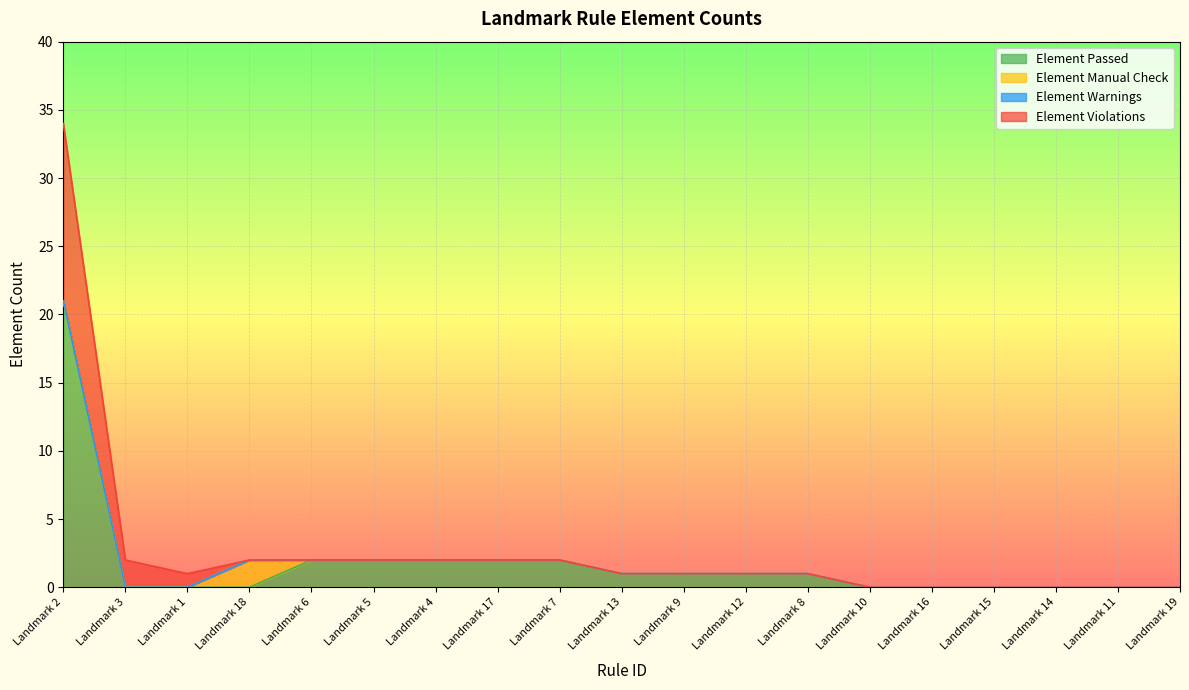

What is the value of the Element Passed point at the 1st from the left?

21